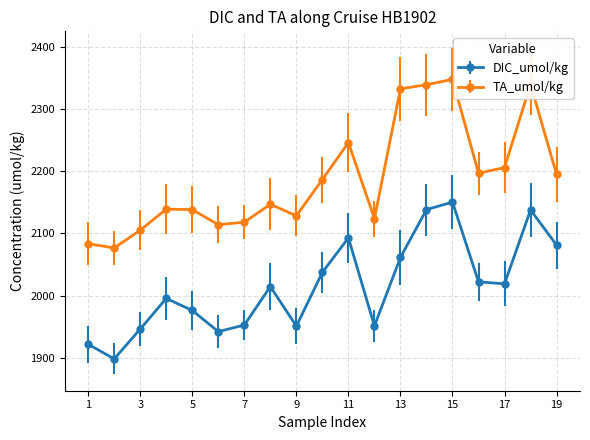

True or false: TA_umol/kg and DIC_umol/kg intersect in this chart.

False